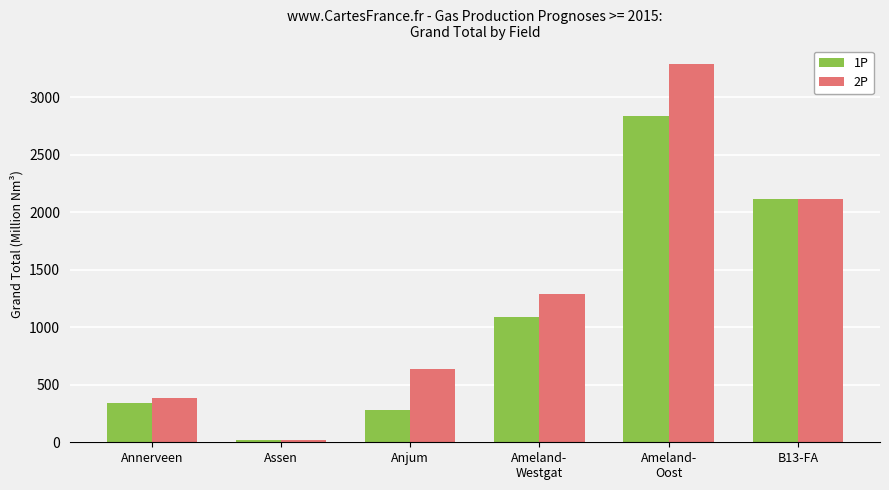

What is the average value of the 1P series?

1114.3